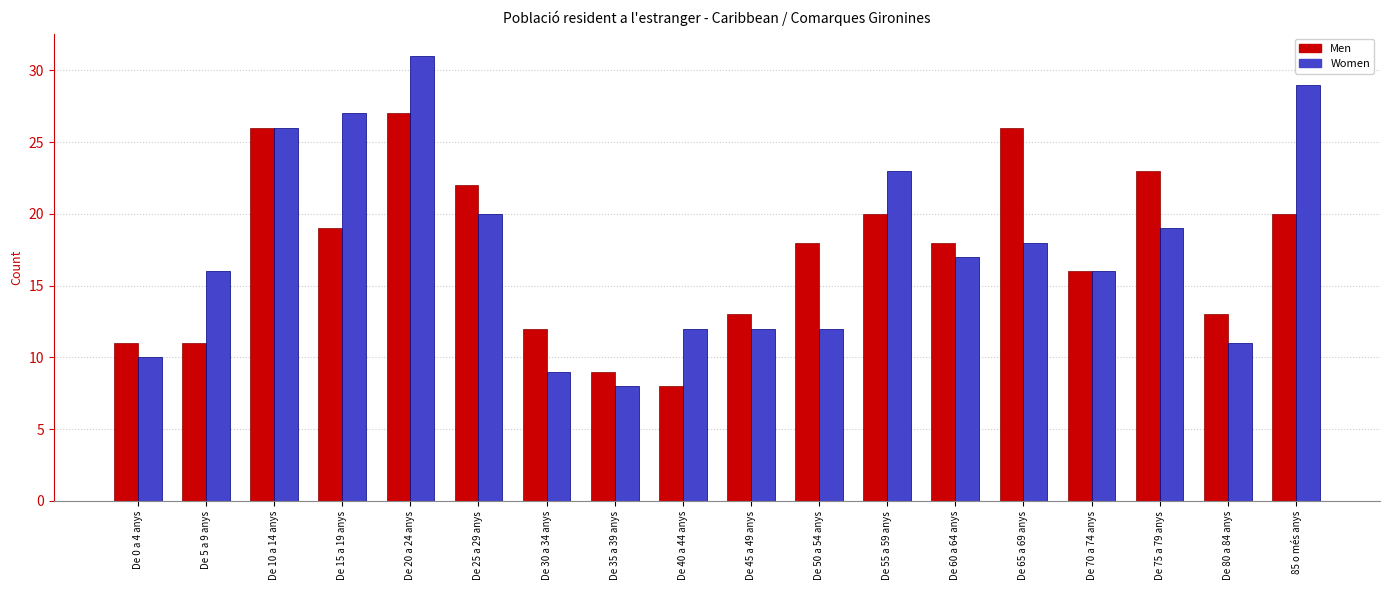

Is the value of Men at De 0 a 4 anys greater than the value of Women at 85 o més anys?

No